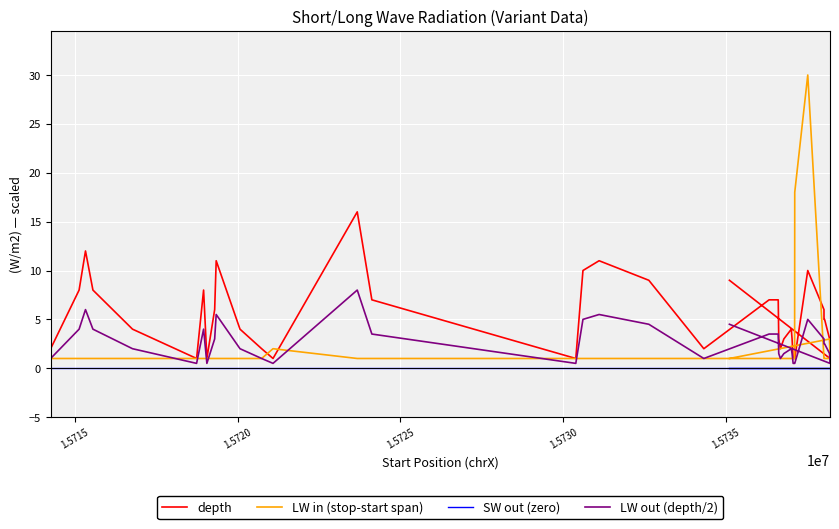

Is this an area chart (filled region under the line)?

No